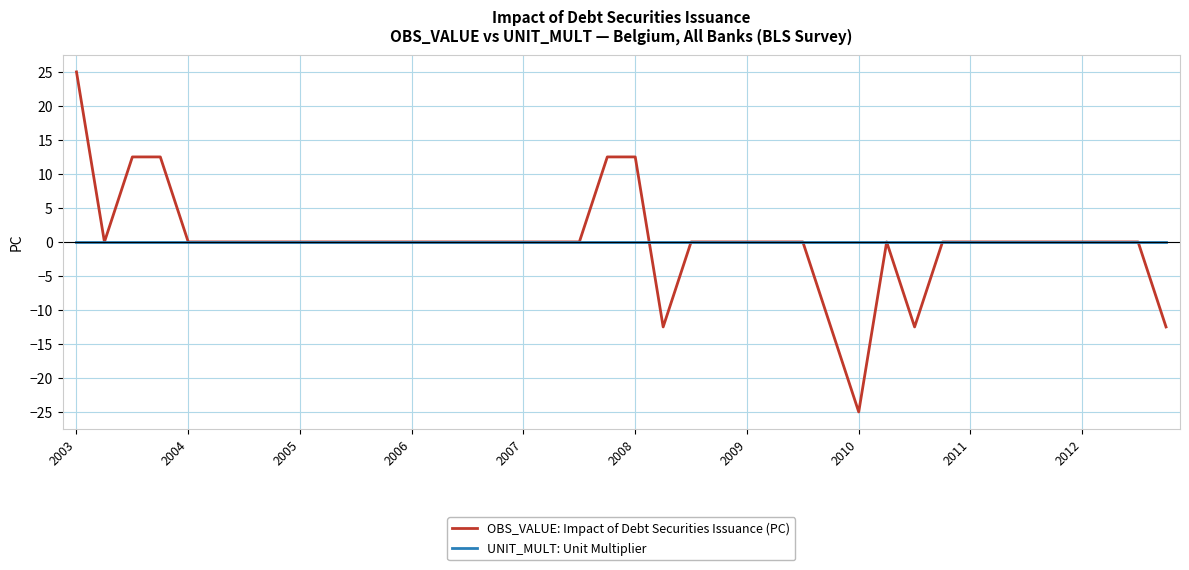

Which series has the widest spread of values?

OBS_VALUE: Impact of Debt Securities Issuance (PC)